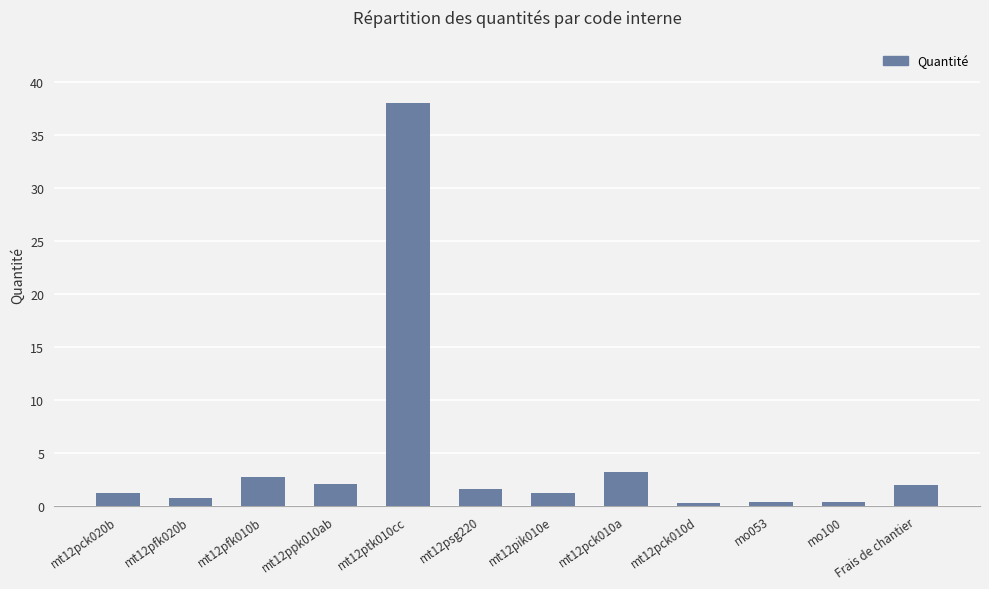

How many bars are there in total?

12